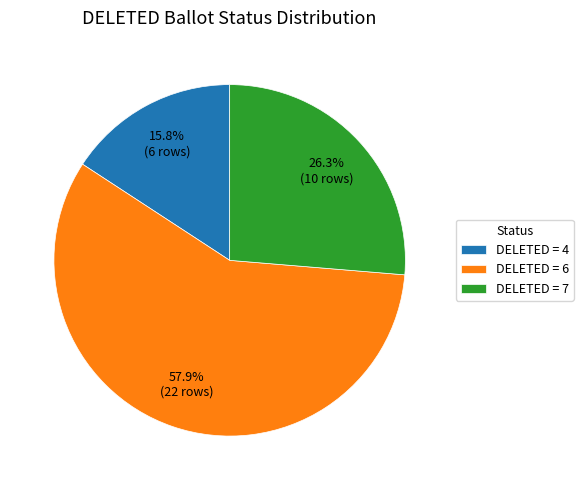

Rank the categories by value from lowest to highest.

DELETED = 4, DELETED = 7, DELETED = 6